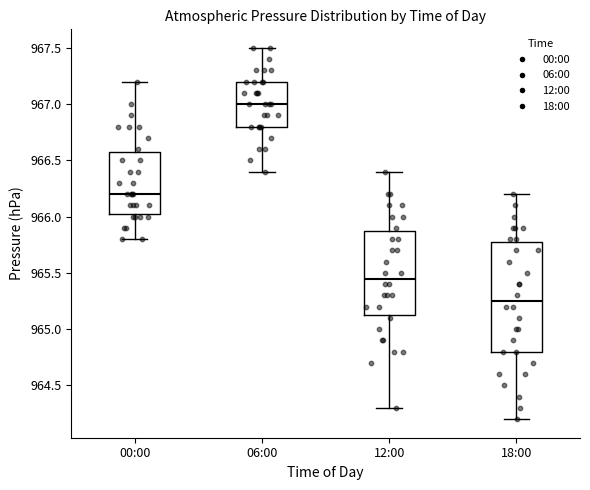

Which box's median line is the lowest?

18:00